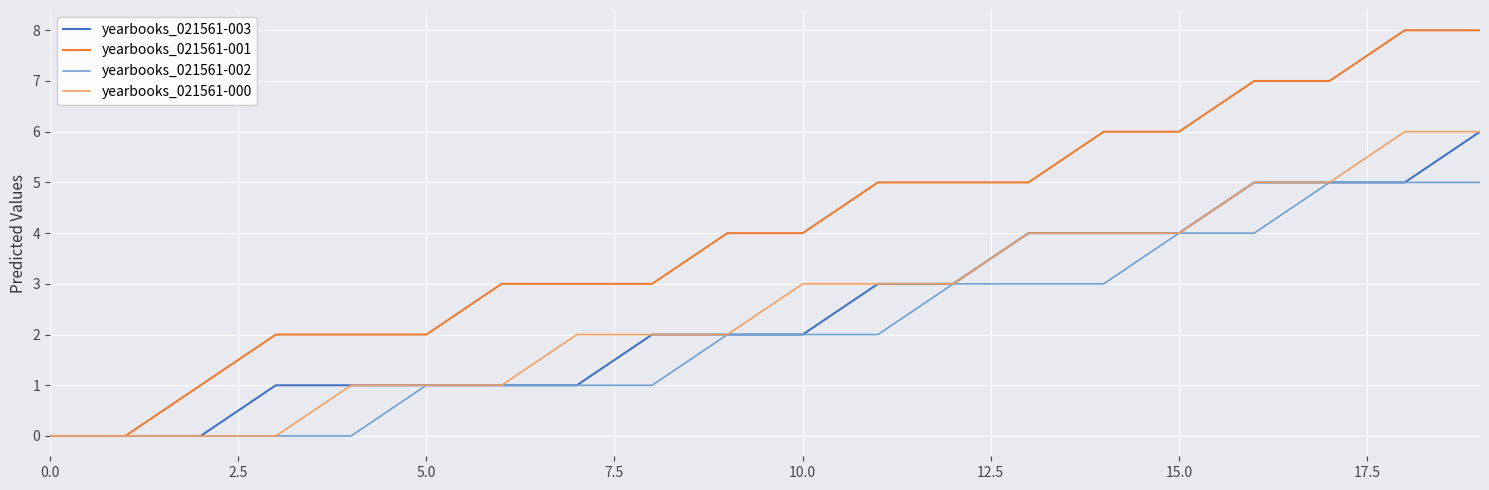

Which series has the largest range (max minus min)?

yearbooks_021561-001